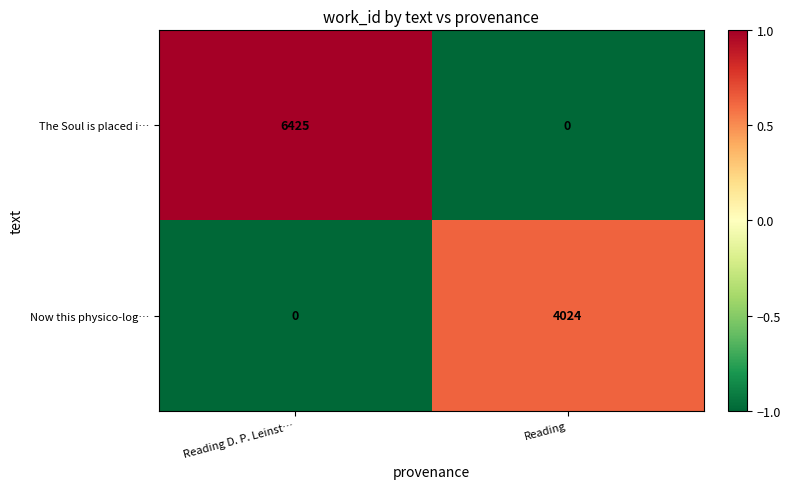

At which label is Now this physico-log… closest to 2012?

Reading D. P. Leinst…